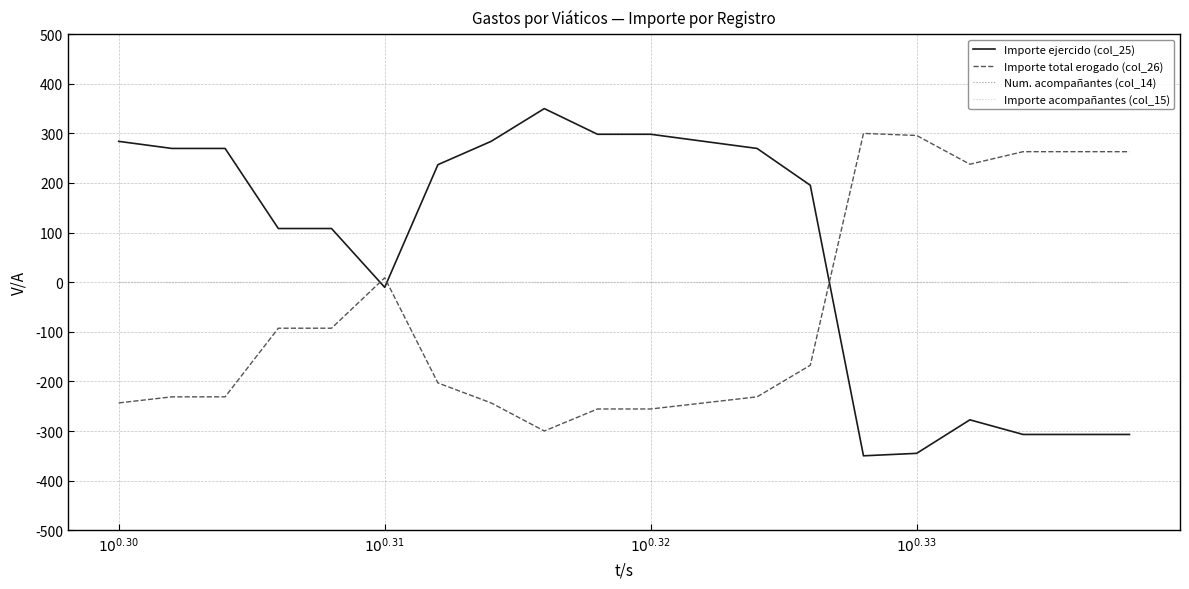

Reading left to right, extract all data points from this chart.

Importe ejercido (col_25): 283.9	269.7	269.7	108.2	108.2	-10.4	236.9	283.9	350.0	298.2	298.2	283.9	269.7	195.4	-350.0	-345.1	-277.5	-307.0	-307.0	-307.0
Importe total erogado (col_26): -243.4	-231.1	-231.1	-92.8	-92.8	8.9	-203.1	-243.4	-300.0	-255.6	-255.6	-243.4	-231.1	-167.5	300.0	295.8	237.8	263.1	263.1	263.1
Num. acompañantes (col_14): 0.0	0.0	0.0	0.0	0.0	0.0	0.0	0.0	0.0	0.0	0.0	0.0	0.0	0.0	0.0	0.0	0.0	0.0	0.0	0.0
Importe acompañantes (col_15): 0.0	0.0	0.0	0.0	0.0	0.0	0.0	0.0	0.0	0.0	0.0	0.0	0.0	0.0	0.0	0.0	0.0	0.0	0.0	0.0